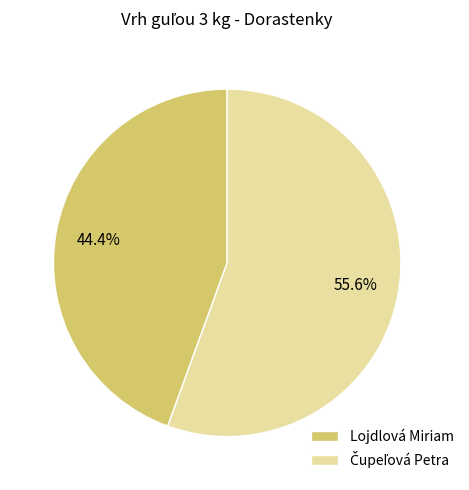

Is there any slice that represents more than half of the pie?

Yes